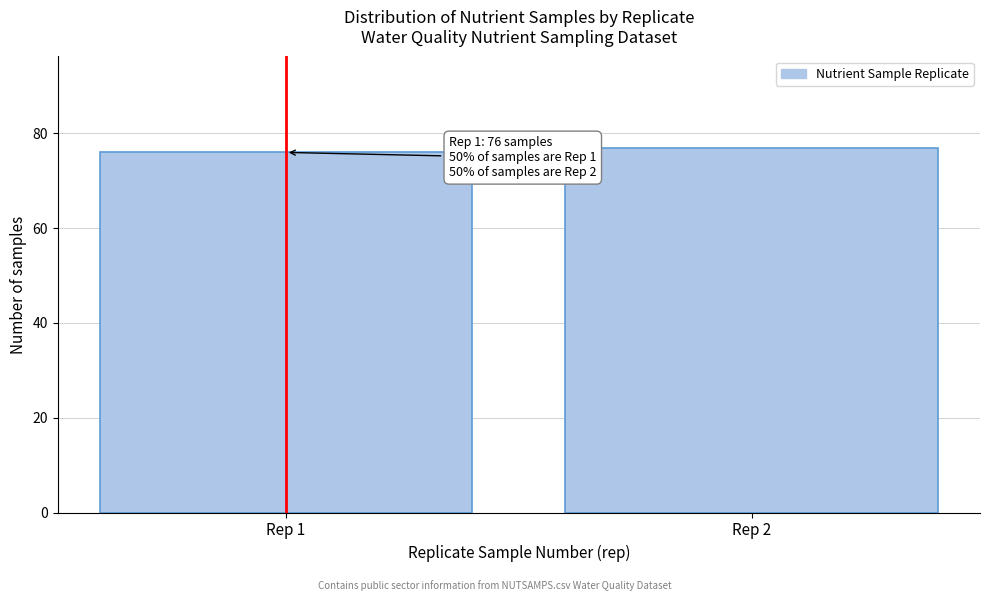

Reading left to right, what are all the values shown in this chart?

76	77